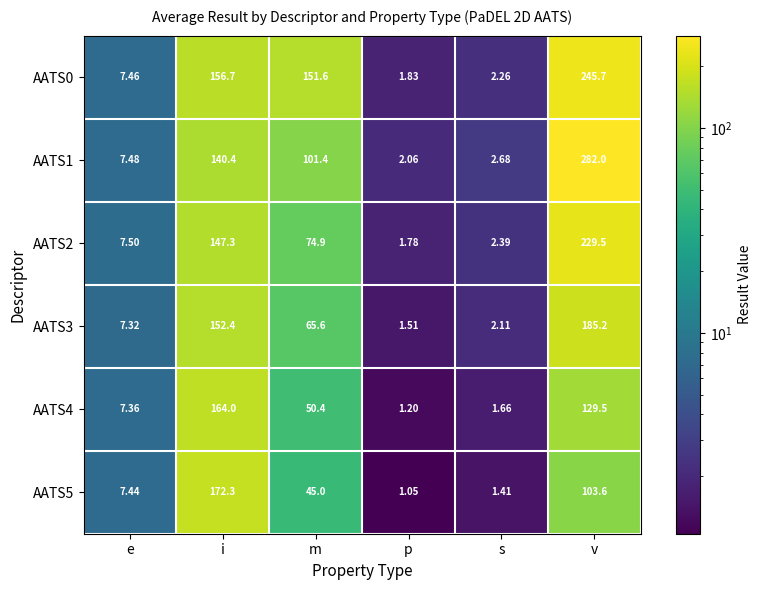

Which series changed the most between p and s?

AATS1